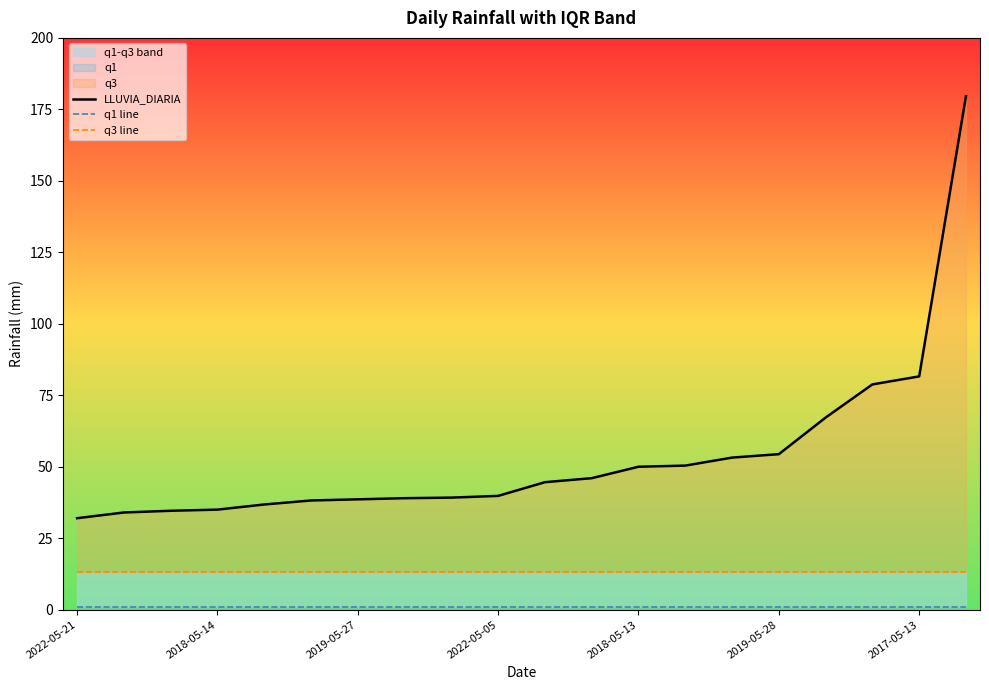

The LLUVIA_DIARIA series shows 20.3 at 2017-05-13. True or false?

False